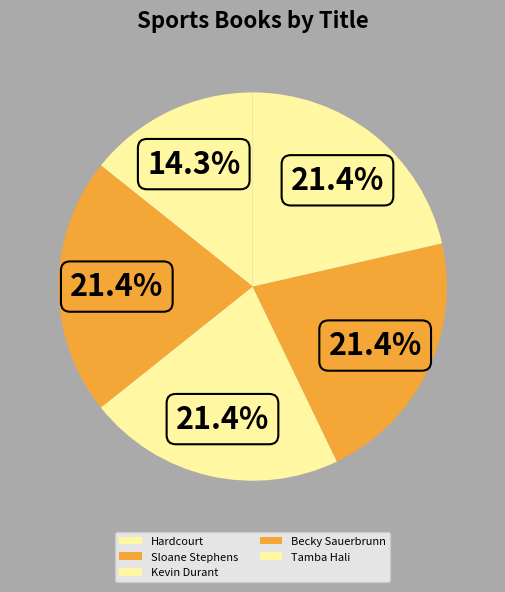

To the nearest percent, what portion does Kevin Durant represent?

21%